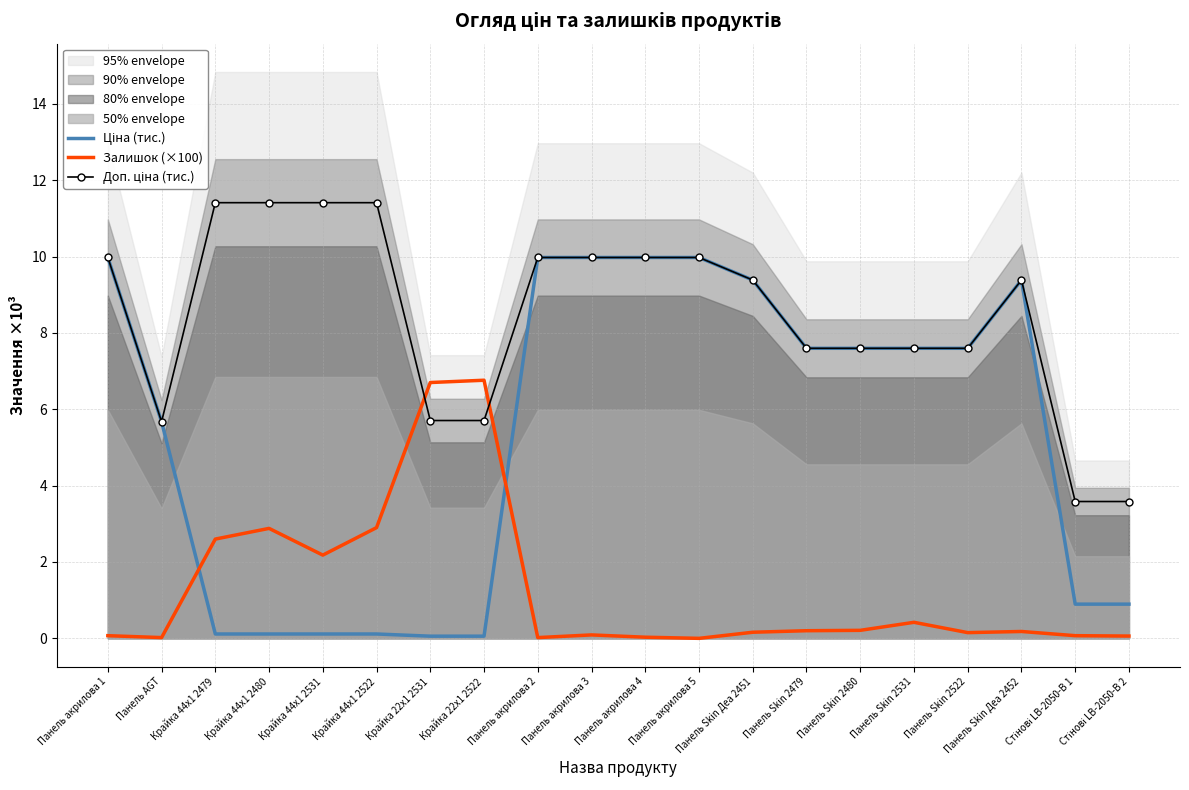

What is the highest value of the Залишок (×100) series?

6.8